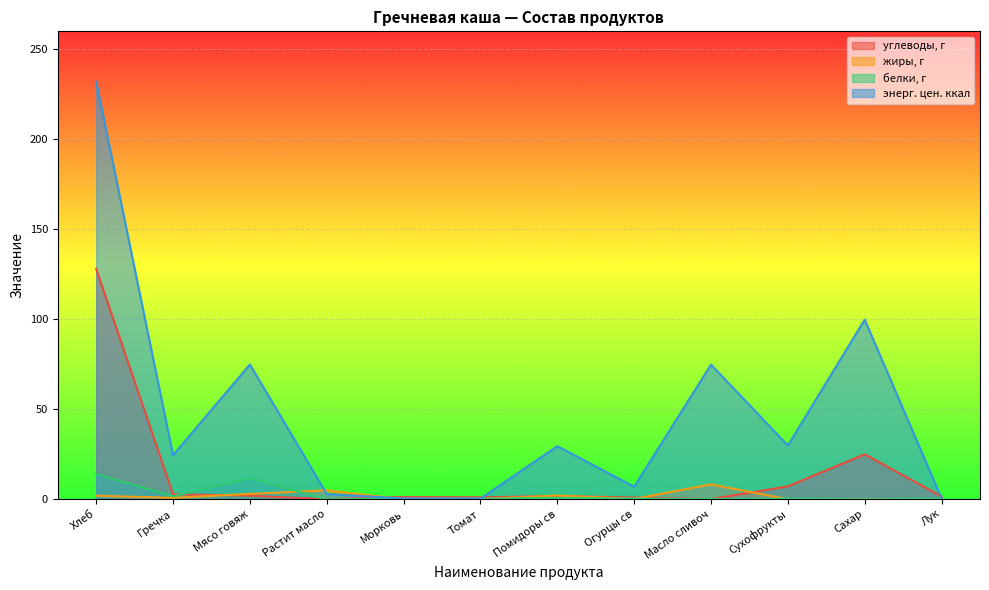

How many times do энерг. цен. ккал and углеводы, г cross each other?

3